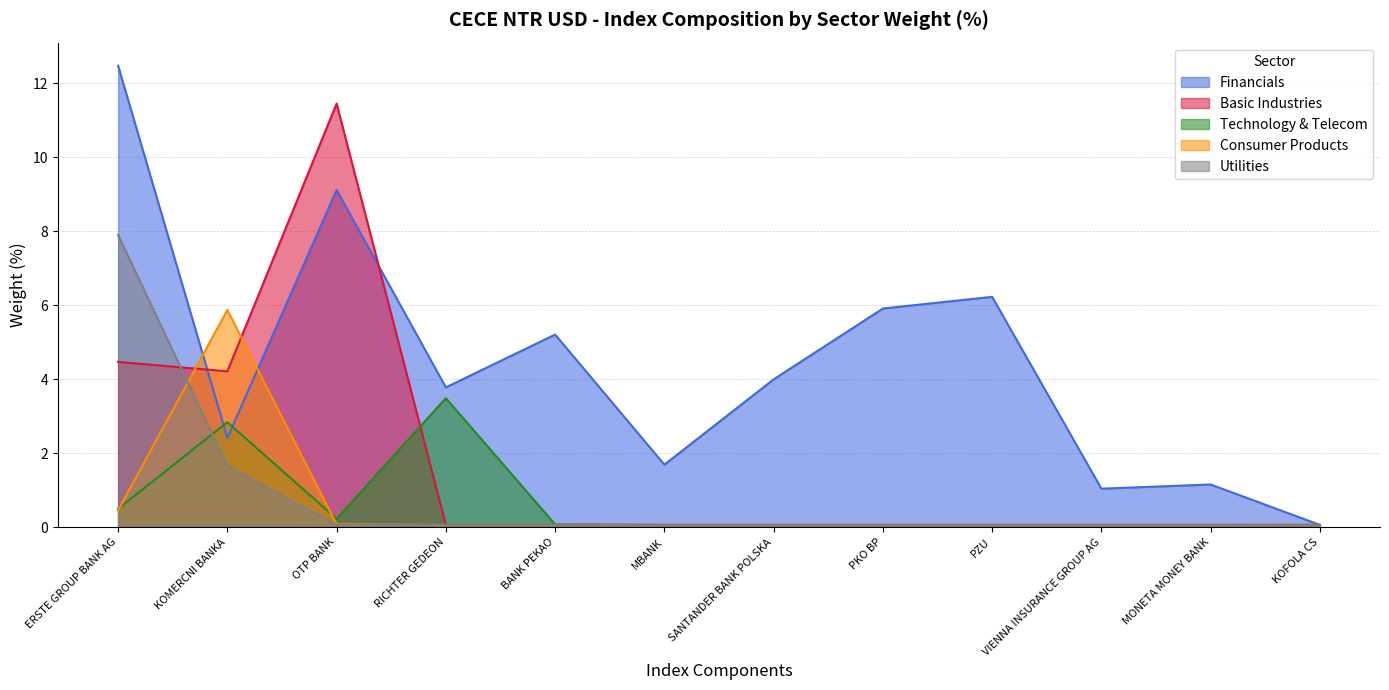

How many lines are shown in the chart?

5